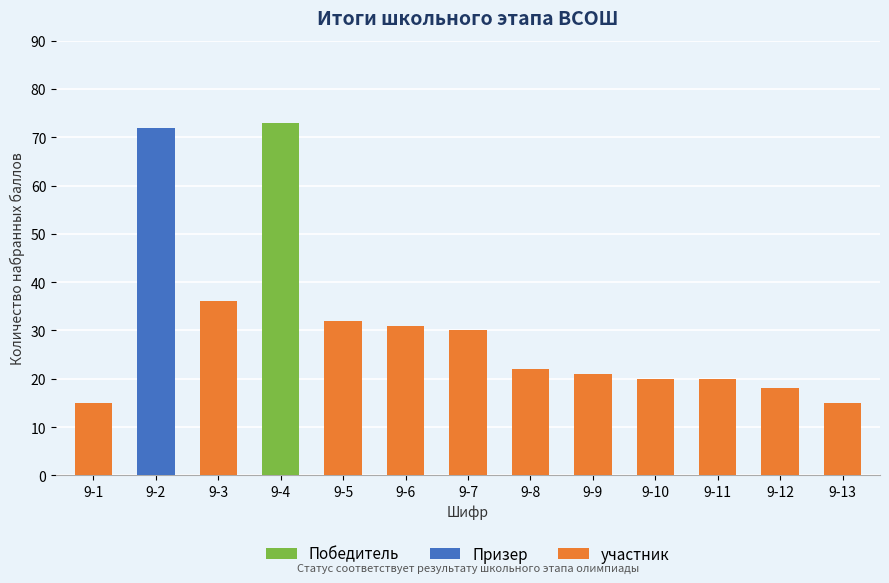

True or false: участник has a value of 6 at 9-12.

False